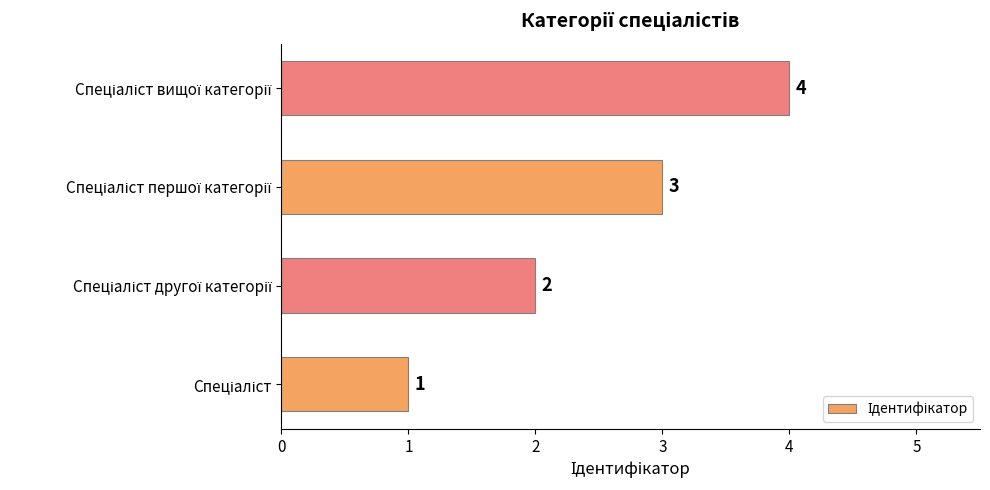

What is the greatest value displayed?

4